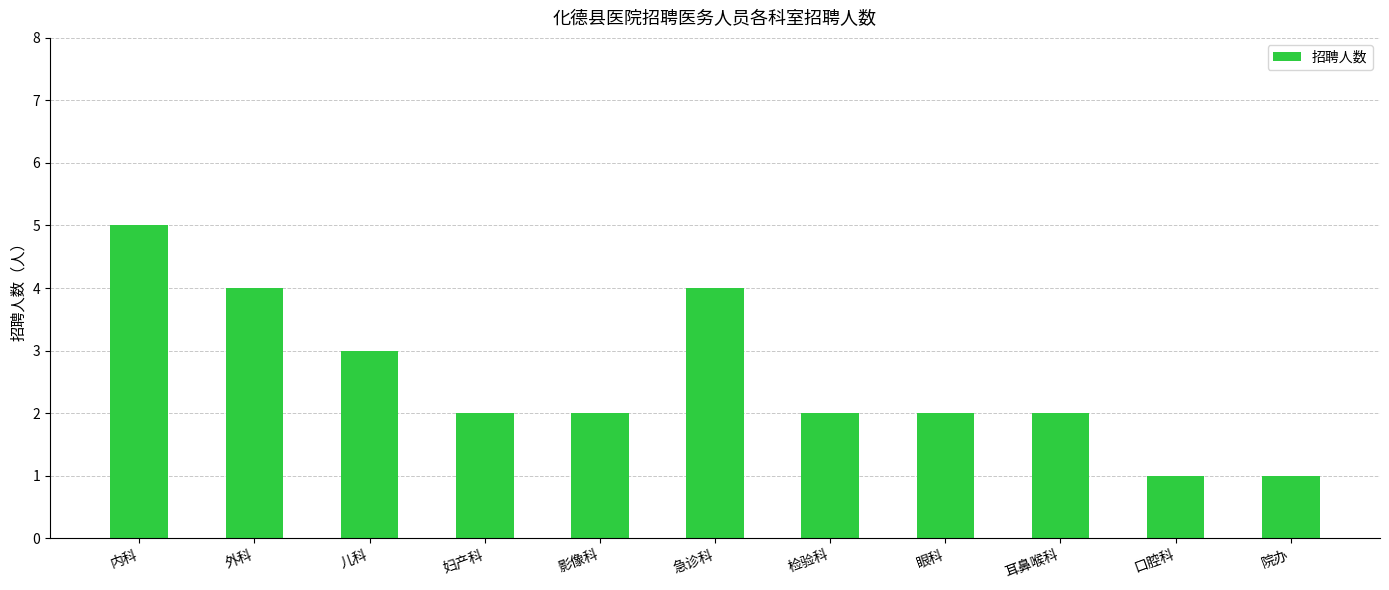

What is the label of the 1st bar from the right?

院办